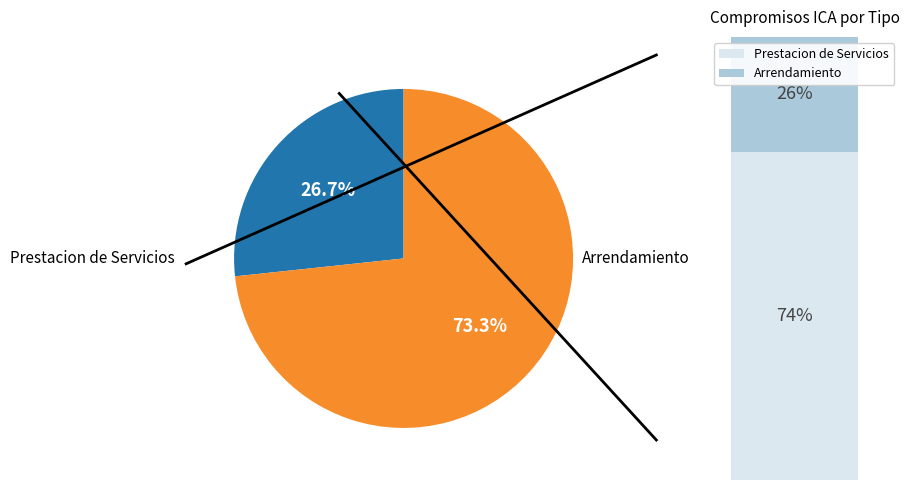

Is there a majority slice in this chart?

Yes